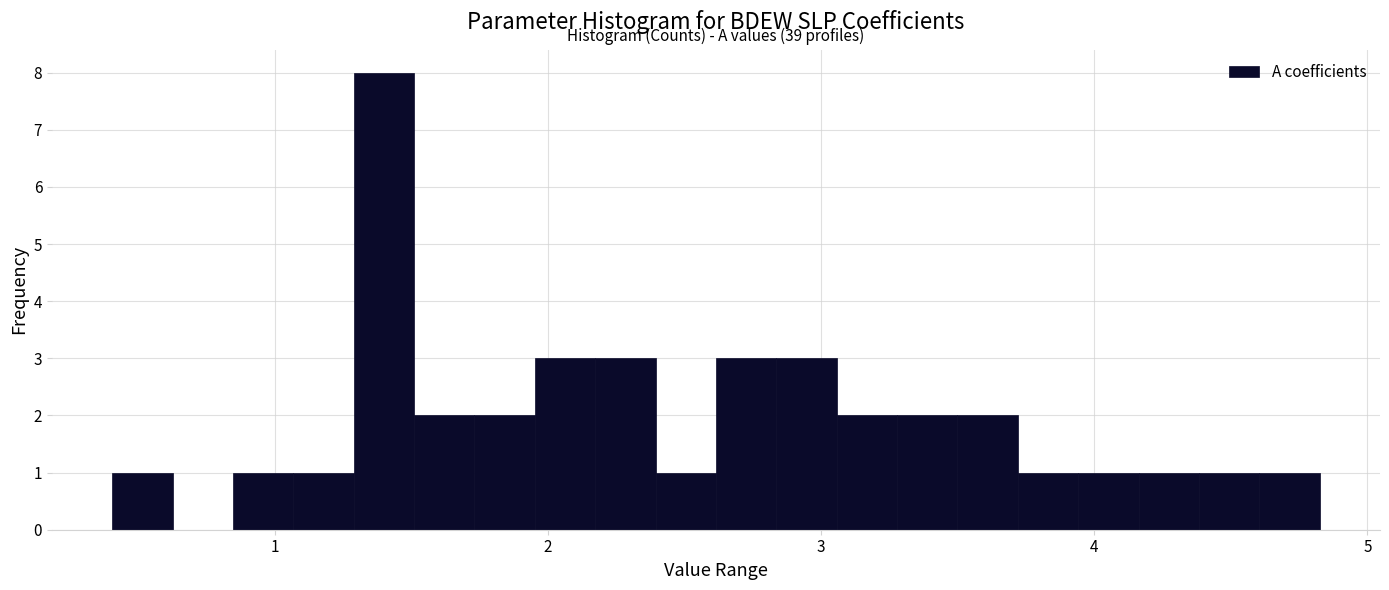

Read against the x-axis, roughly where is the centre of the tallest bar?

1.4